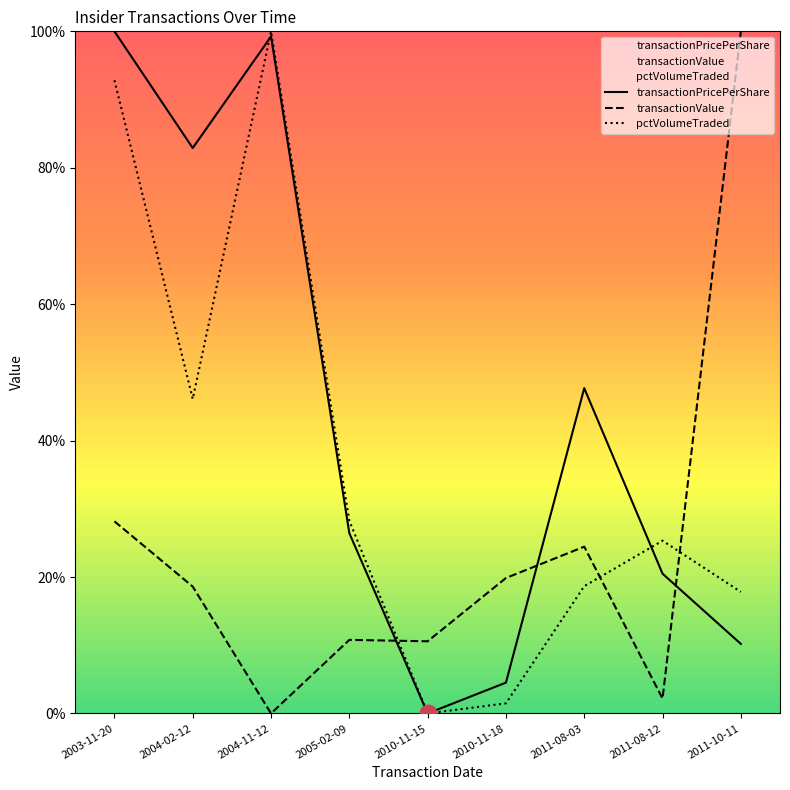

Reading right to left, list all the values displayed in this chart.

transactionPricePerShare: 10.2	20.5	47.7	4.5	0.0	26.4	99.2	82.9	100.0
transactionValue: 100.0	2.2	24.4	19.9	10.6	10.8	0.0	18.6	28.2
pctVolumeTraded: 17.8	25.3	18.7	1.5	0.0	28.2	100.0	46.1	92.8